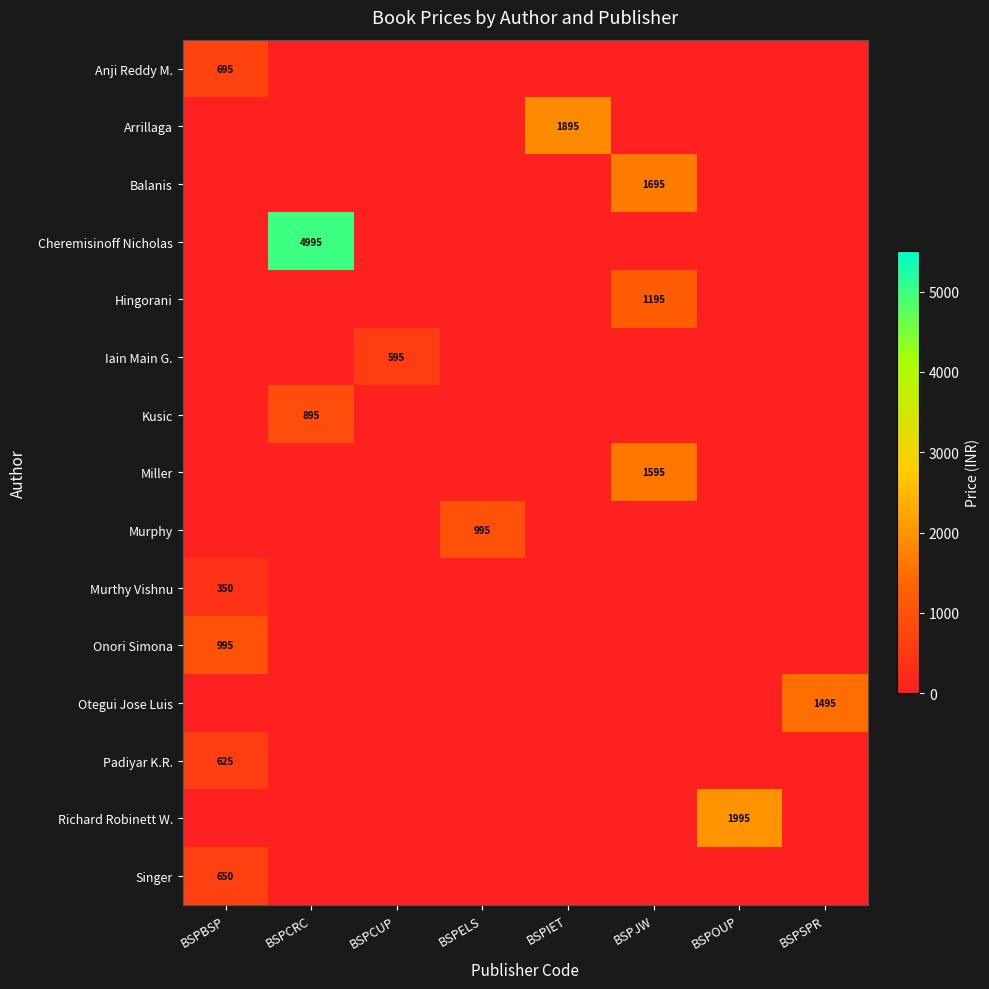

Which category has the lowest value across all series?

BSPCRC